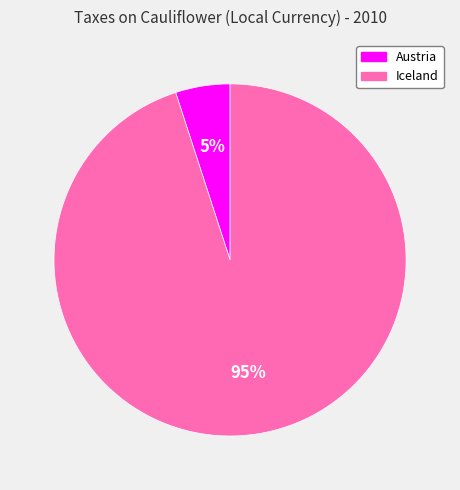

Rank the categories by value from lowest to highest.

Austria, Iceland